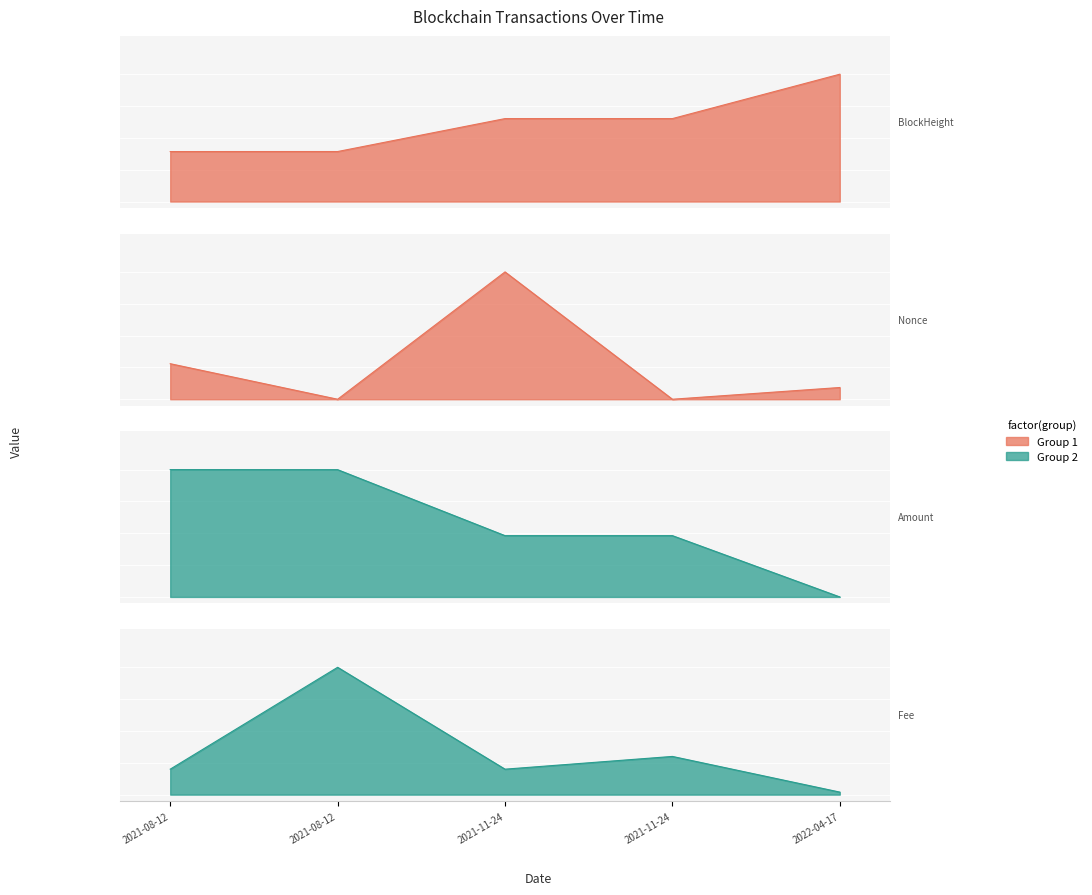

At 2021-11-24, list the series in order from largest to smallest.

Nonce, BlockHeight, Amount, Fee